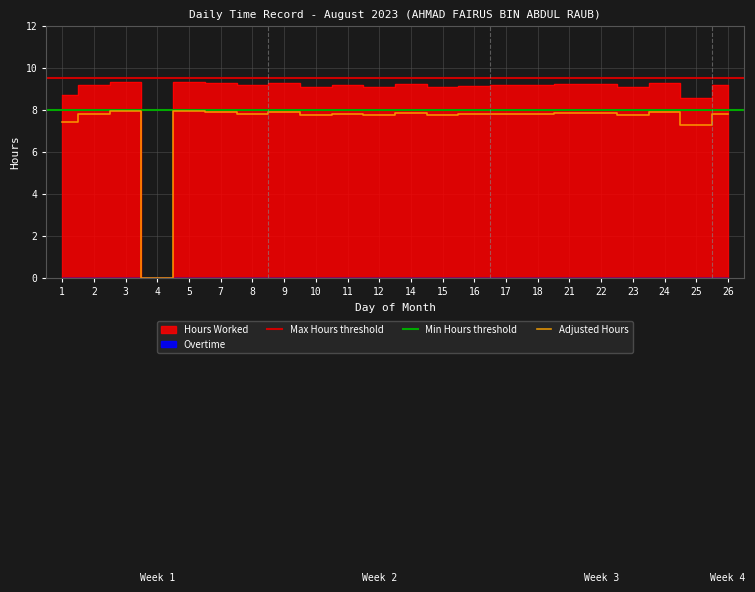

The value of Adjusted Hours at 2 is 7.8. True or false?

True